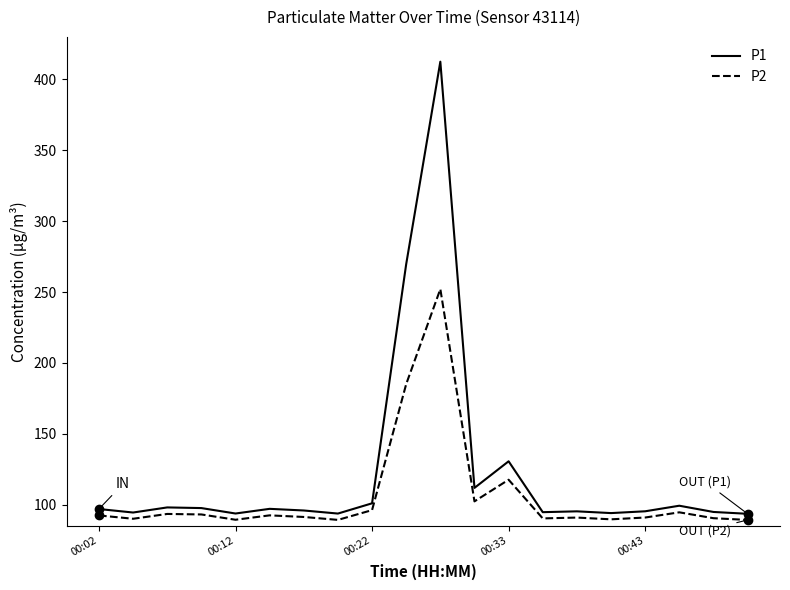

What is the minimum value shown in the chart?

89.2